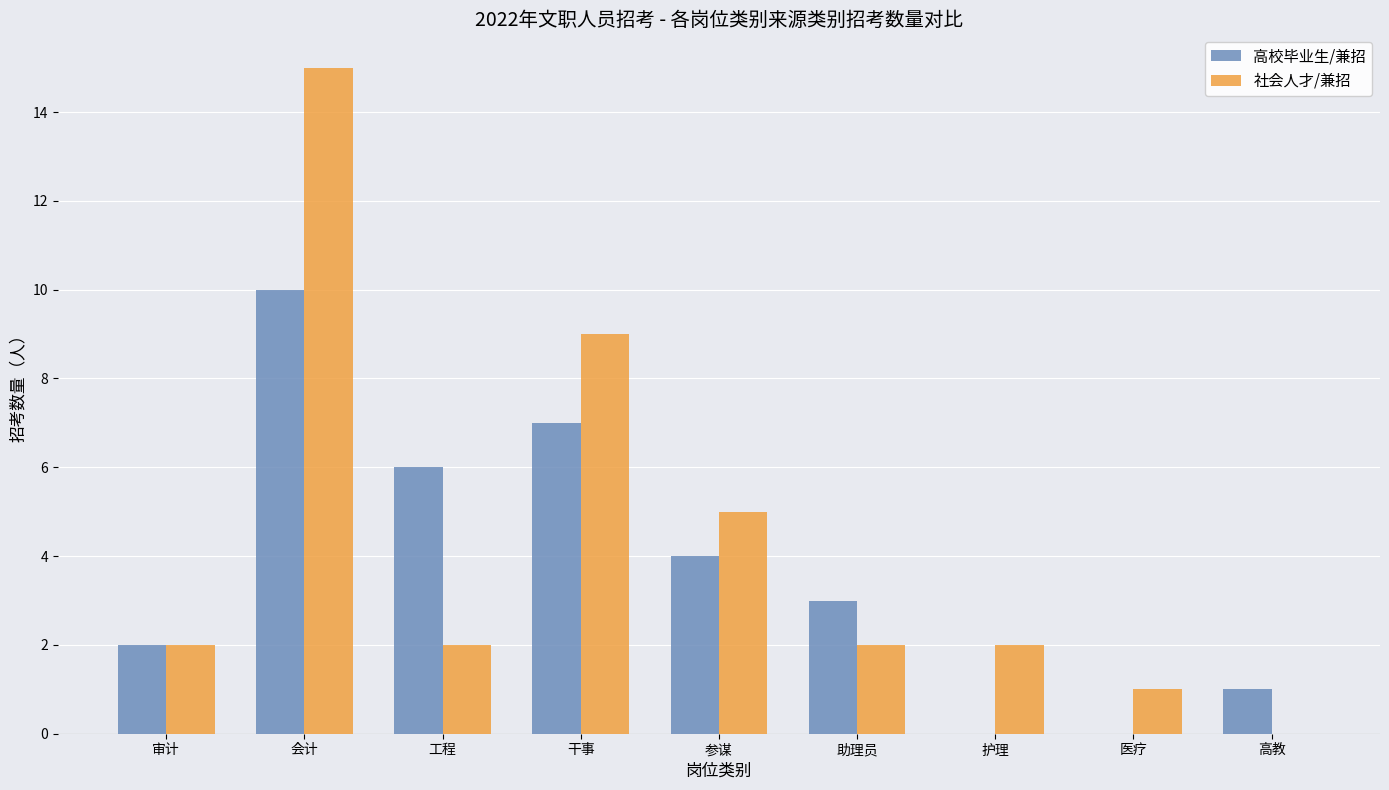

True or false: 高校毕业生/兼招 has a value of 2 at 审计.

True